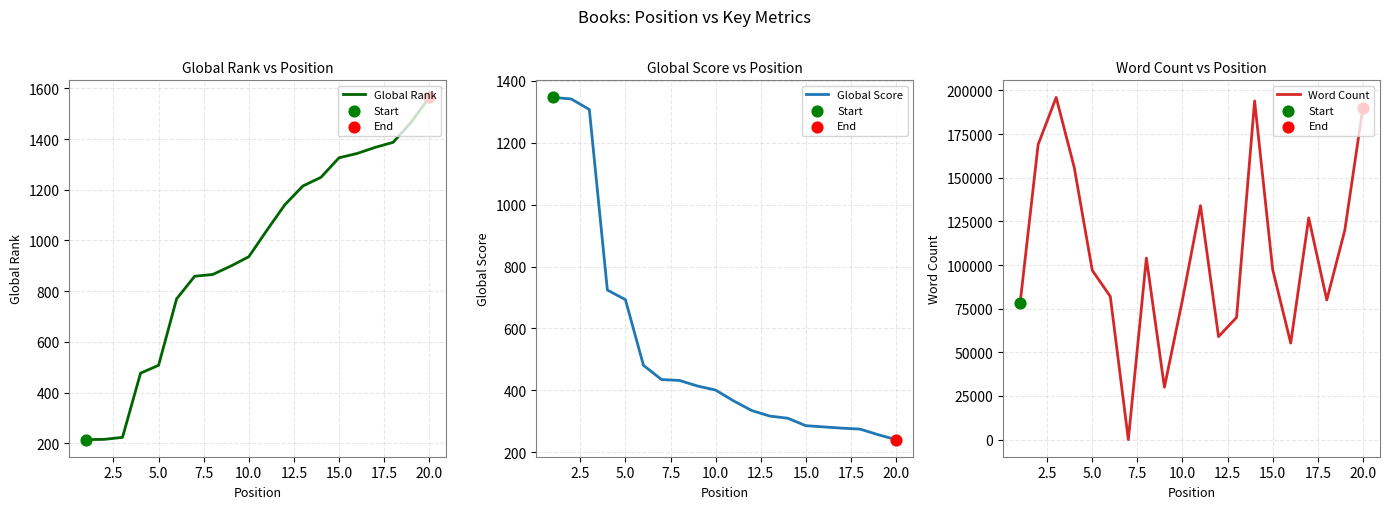

Which series has the widest spread of Y values?

Word Count